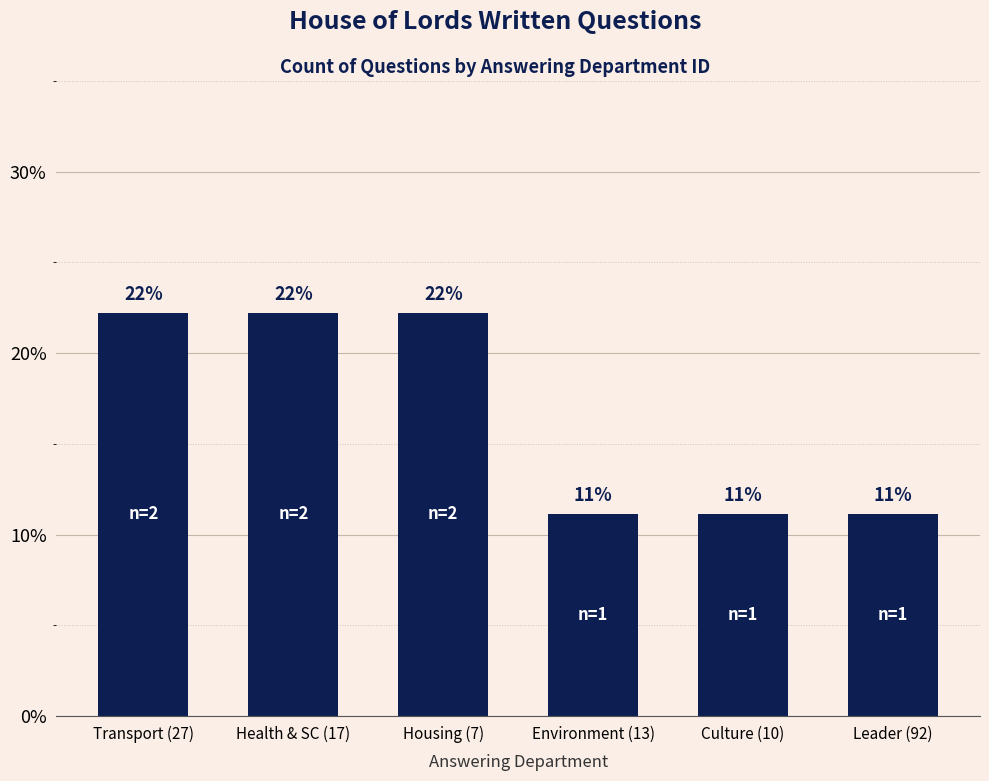

Does the chart contain any negative values?

No